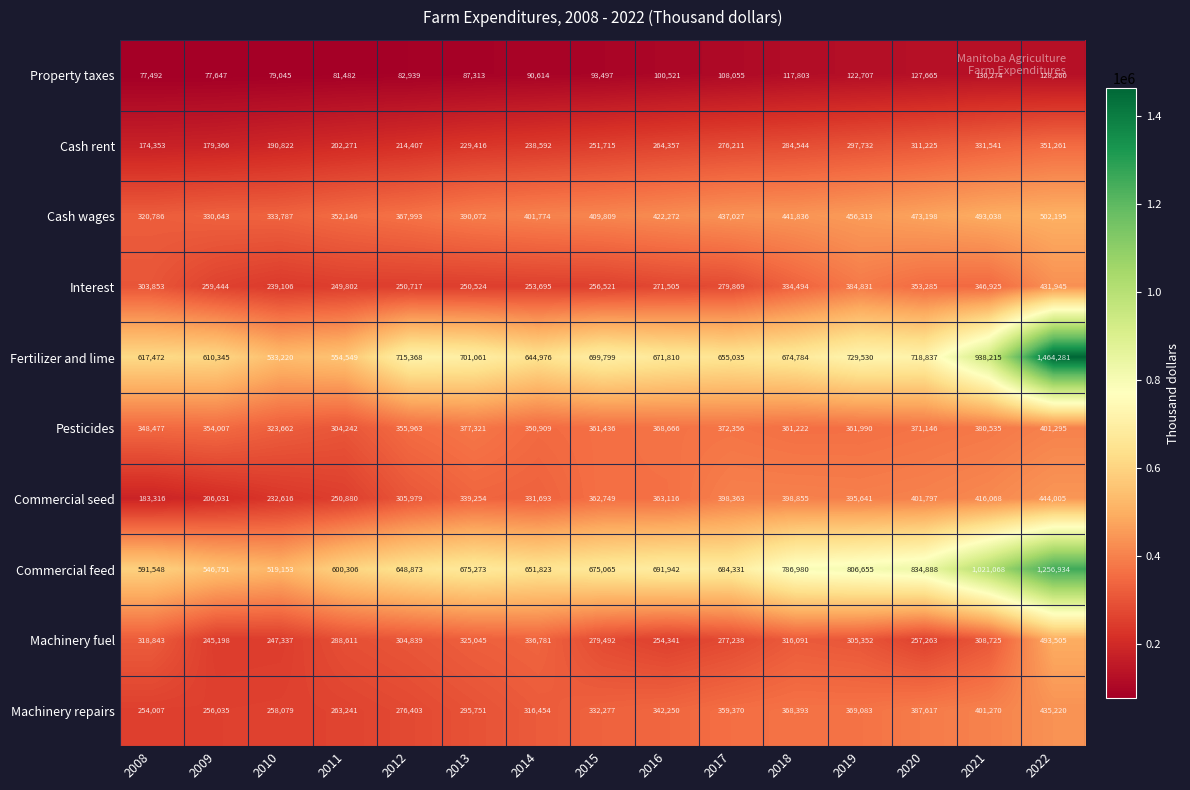

Is it true that Machinery repairs equals 332277 at 2015?

True